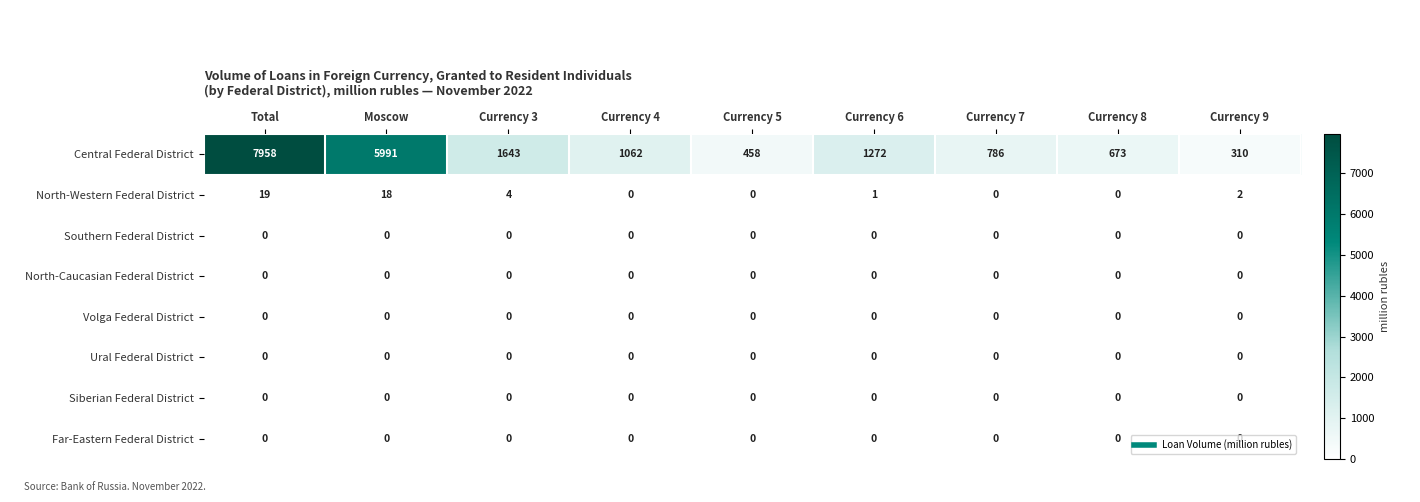

Which series has the largest total across all categories?

Central Federal District